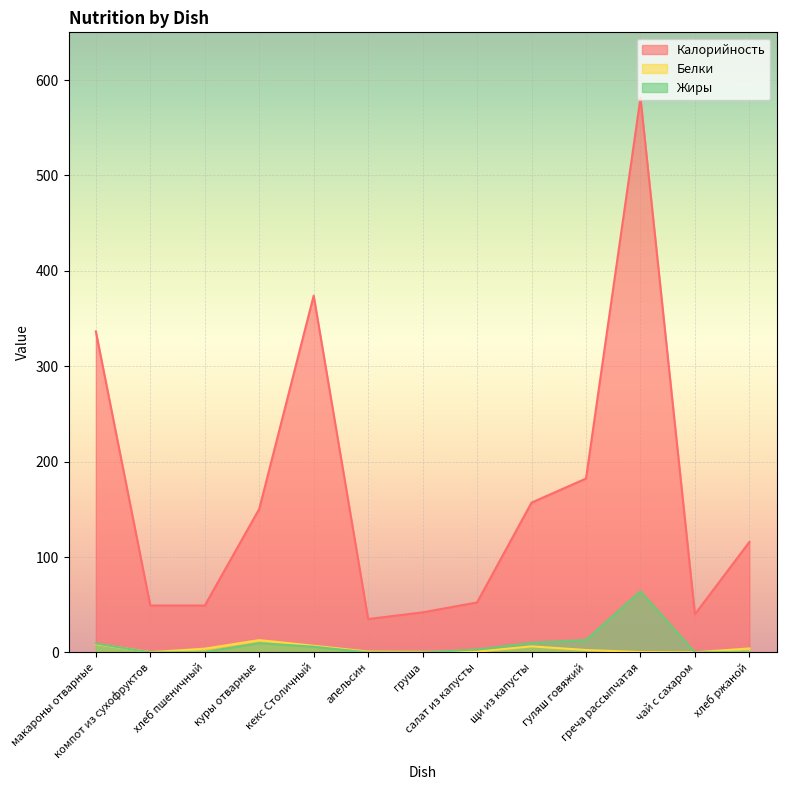

Which category has the lowest value in the Калорийность series?

апельсин